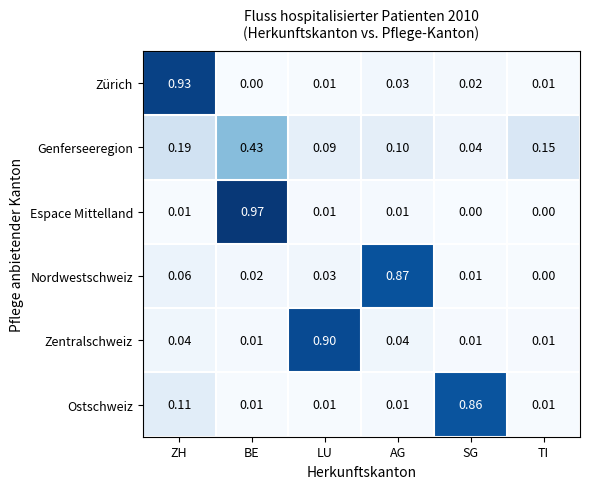

At which category is the sum across all series the highest?

BE